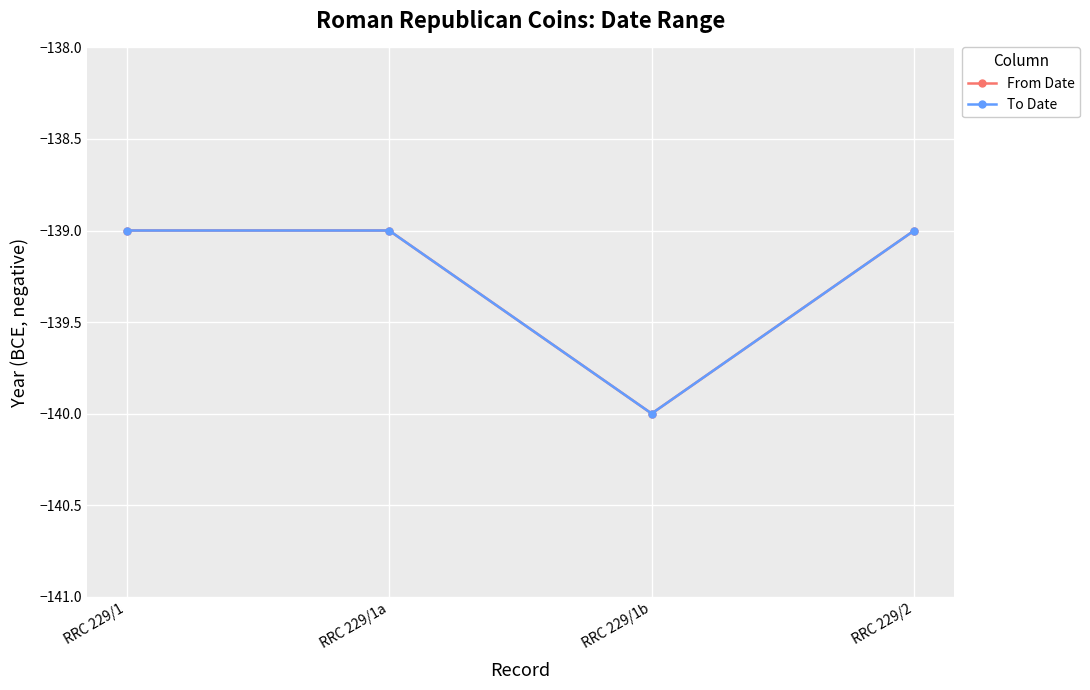

At which category does From Date reach its first local valley?

RRC 229/1b